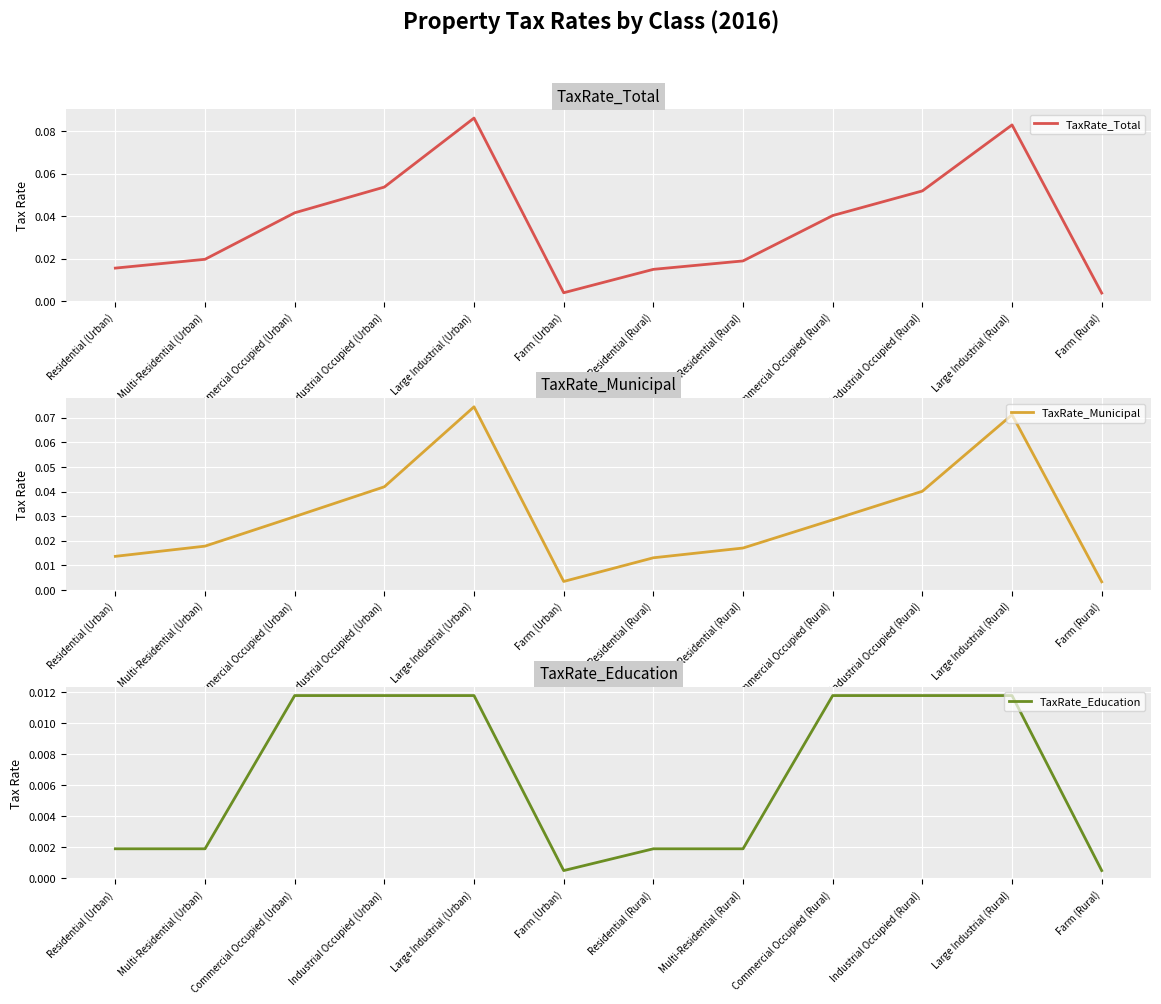

True or false: TaxRate_Municipal and TaxRate_Total cross at least once.

False